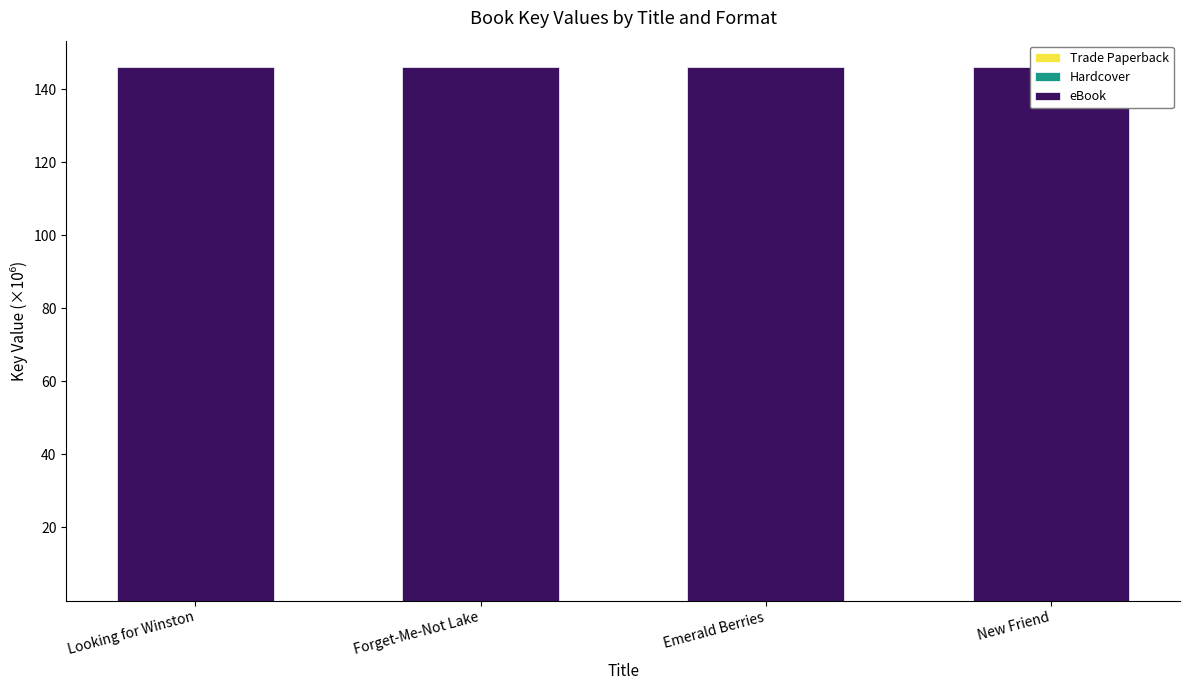

At which category is the sum across all series the highest?

Looking for Winston